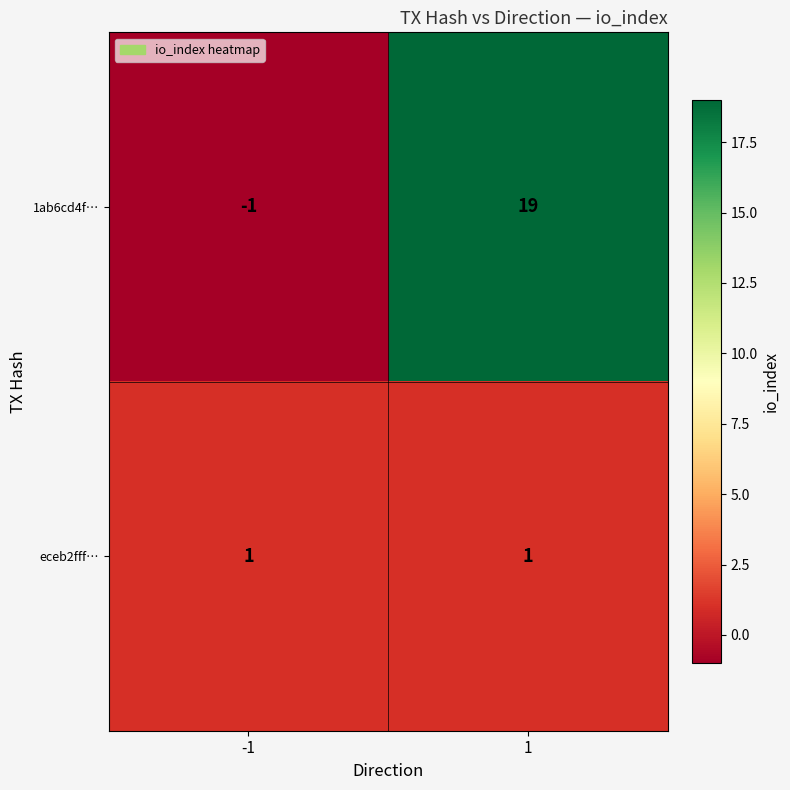

What is the maximum value shown in the chart?

19